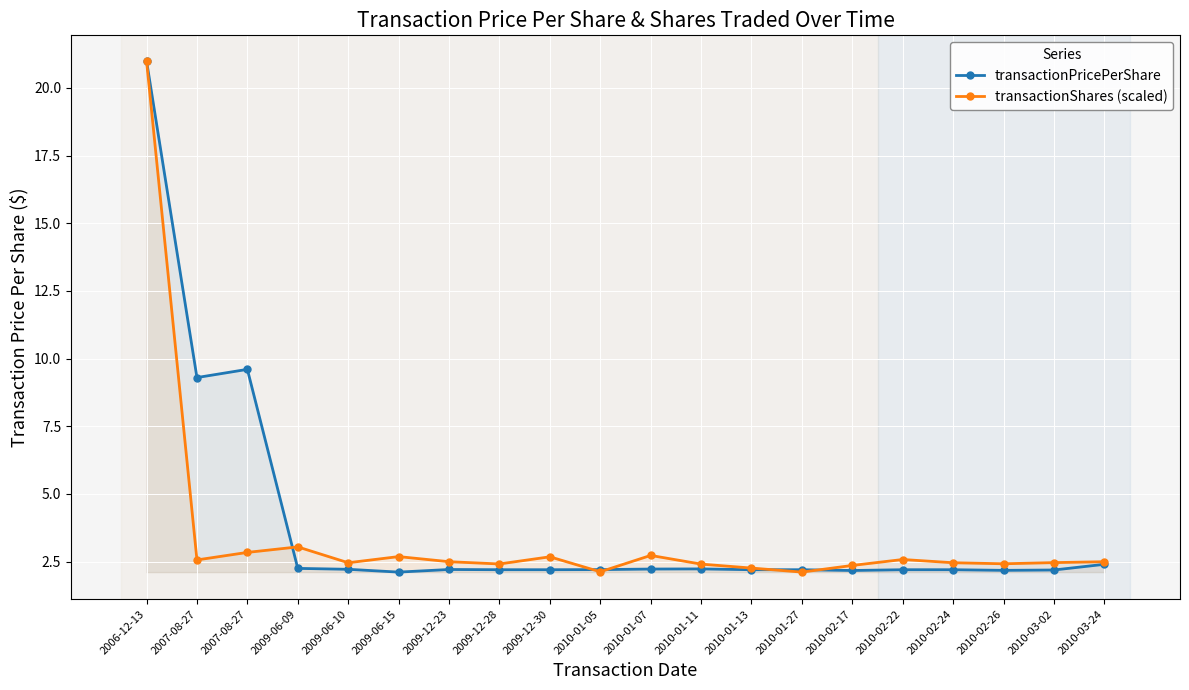

Which series changed the most between 2006-12-13 and 2010-02-24?

transactionPricePerShare